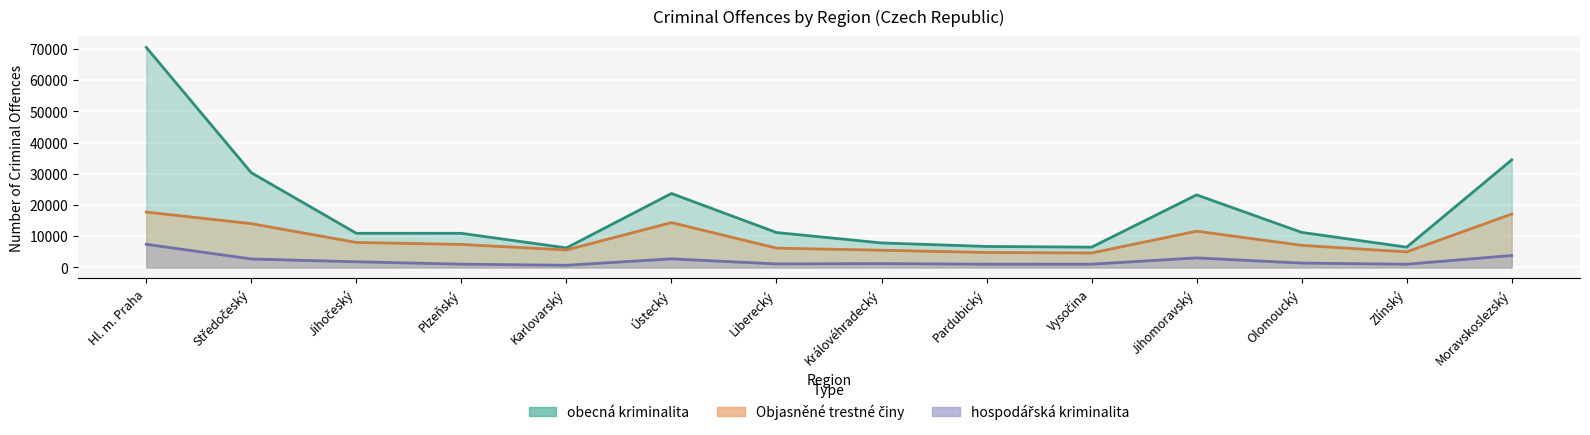

True or false: obecná kriminalita has a value of 6737 at Pardubický.

True